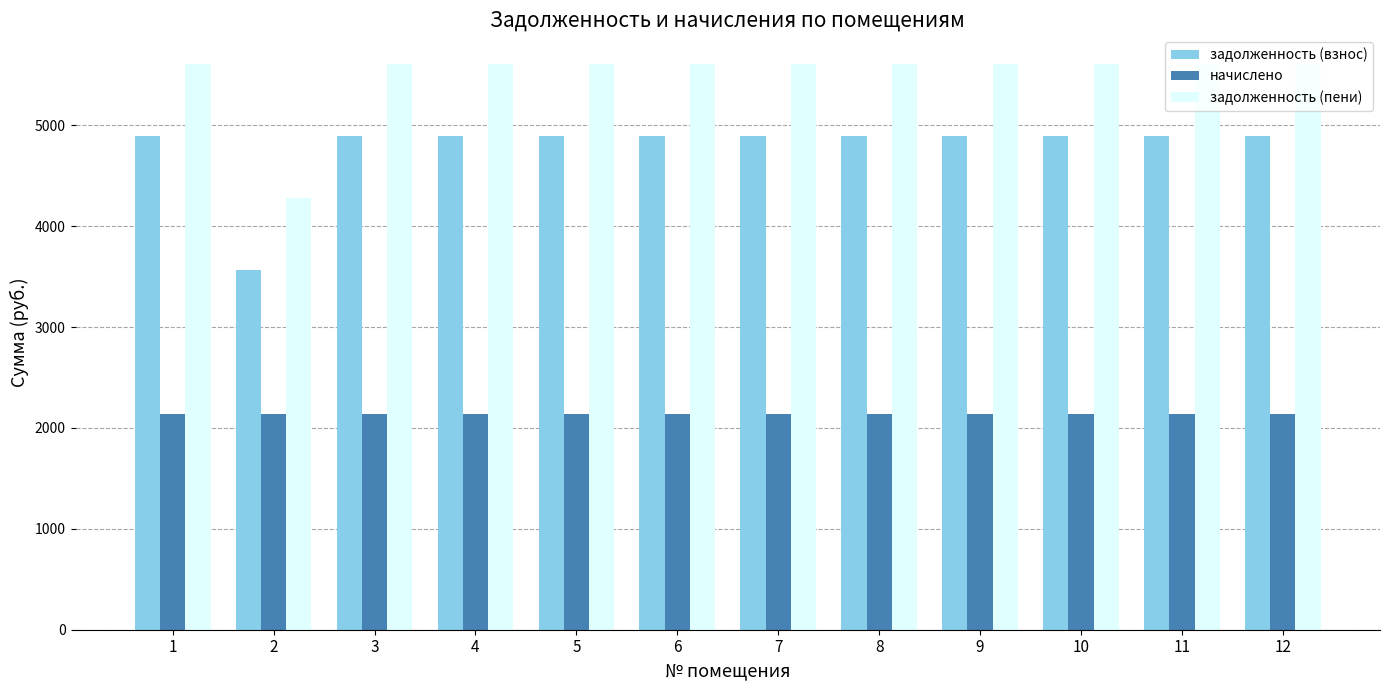

Is the value of начислено at 11 greater than the value of задолженность (взнос) at 9?

No